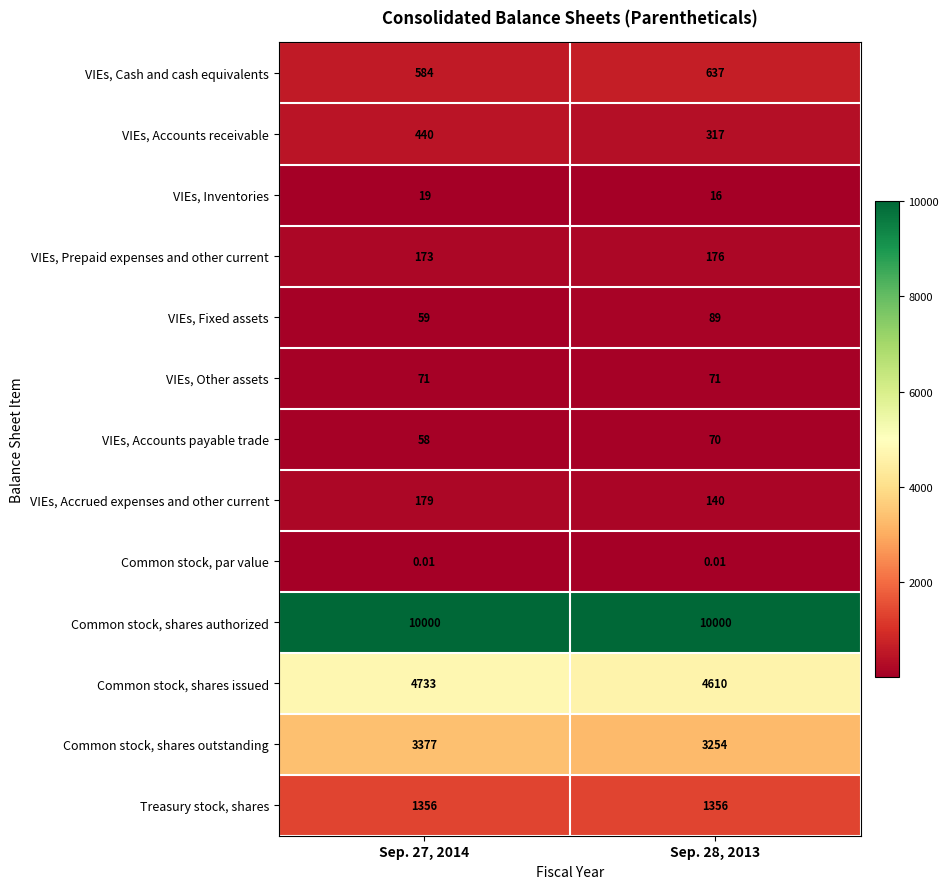

Is the value of VIEs, Prepaid expenses and other current at Sep. 27, 2014 greater than the value of VIEs, Inventories at Sep. 27, 2014?

Yes